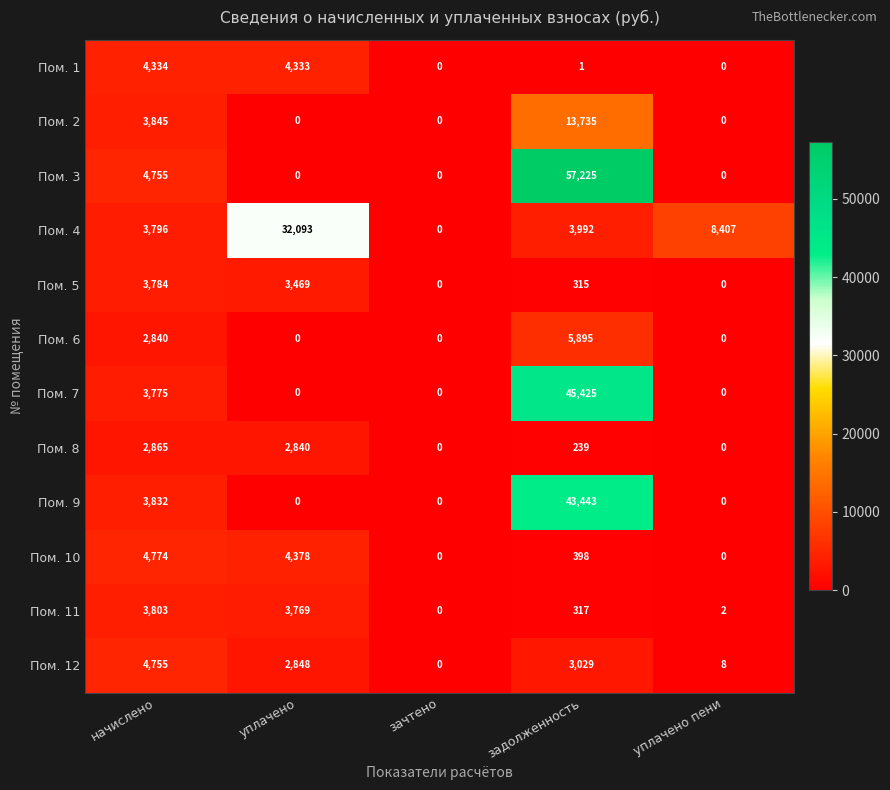

What is the total value across all series at уплачено пени?

8417